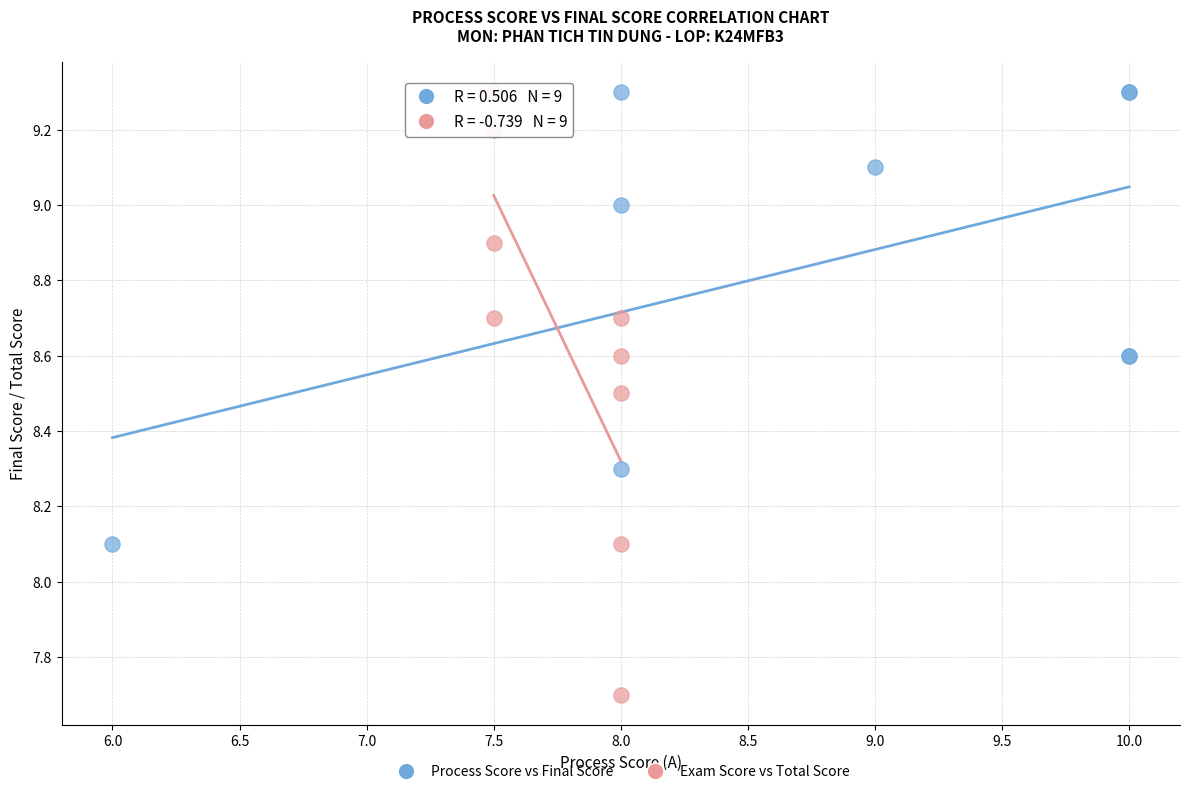

What are all the series names shown in the legend?

Process Score vs Final Score, Exam Score vs Total Score